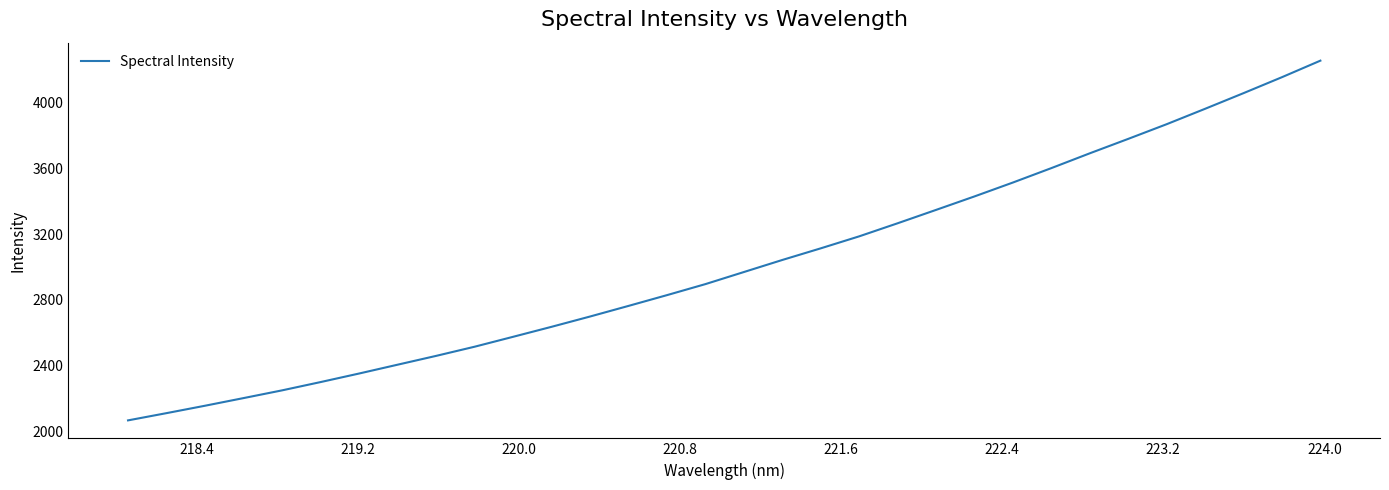

Reading left to right, list all the values displayed in this chart.

2065.0	2109.2	2154.3	2200.9	2248.0	2298.5	2350.6	2404.4	2458.1	2513.9	2574.3	2635.3	2698.0	2762.7	2828.4	2895.6	2969.2	3042.8	3113.8	3186.8	3266.6	3348.1	3430.3	3515.0	3602.9	3693.1	3781.1	3870.5	3964.4	4059.8	4157.1	4257.8